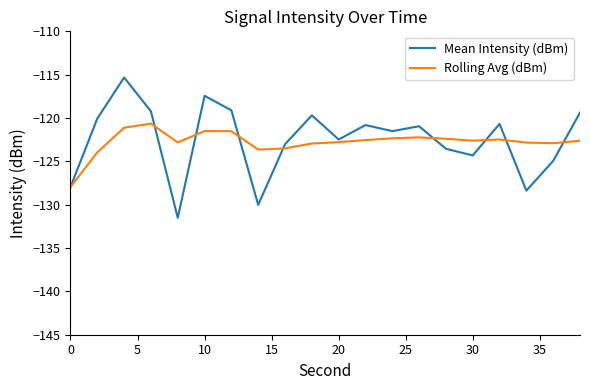

Rank the series by their maximum value, from lowest to highest.

Rolling Avg (dBm), Mean Intensity (dBm)